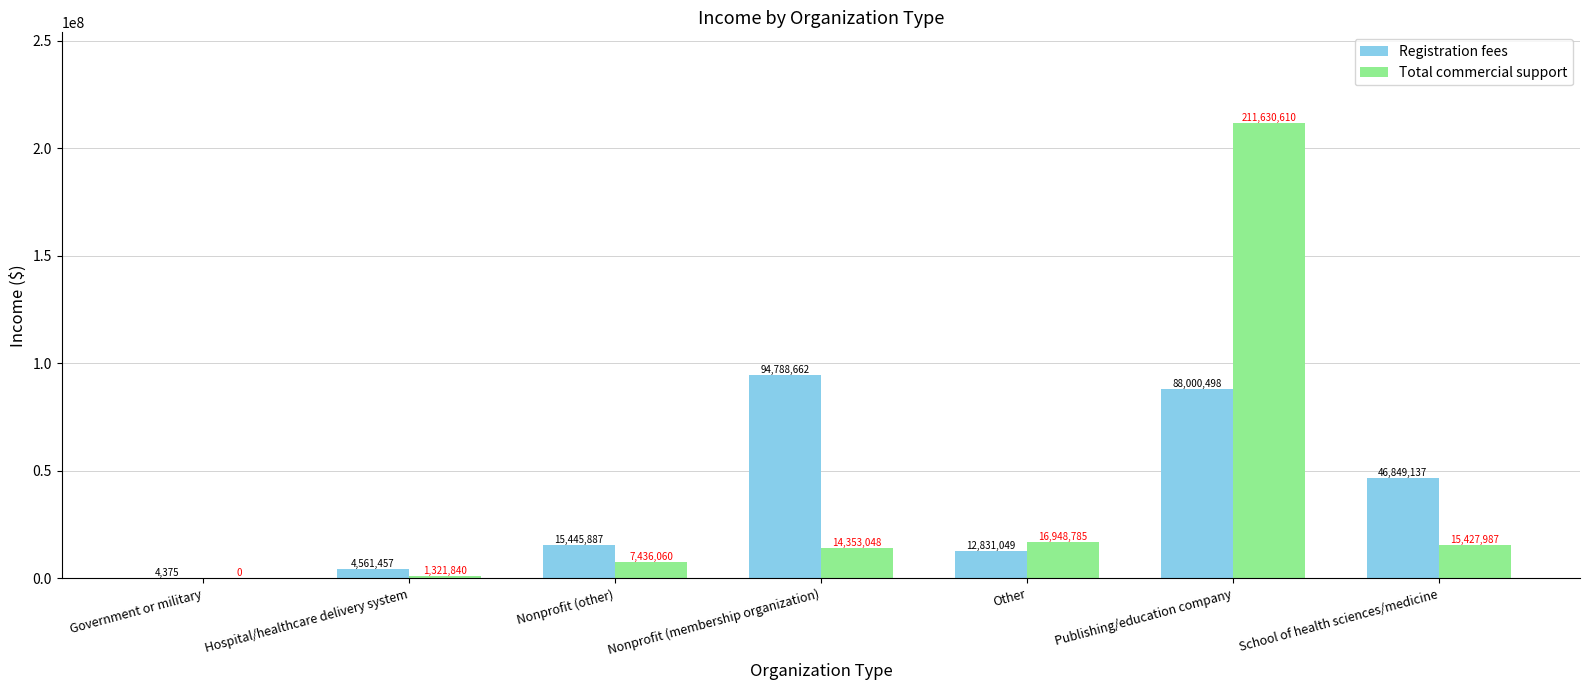

How many groups of bars are there?

7